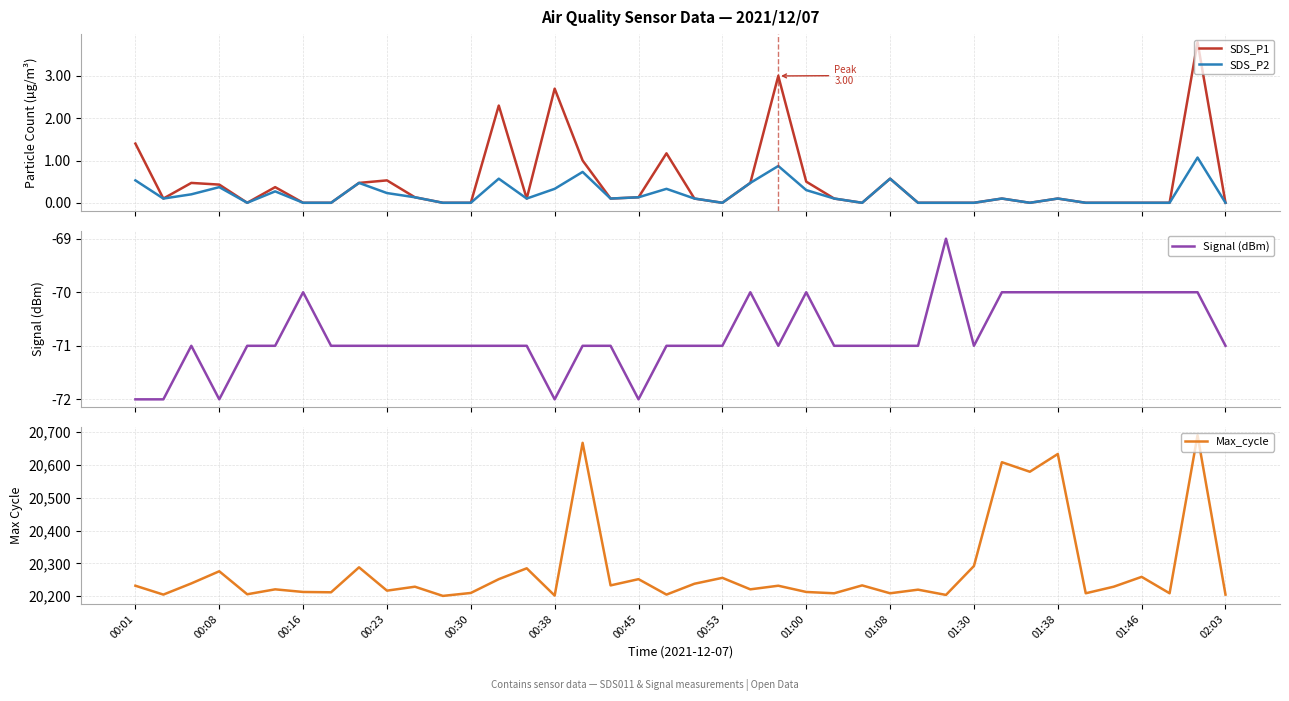

How many categories are shown in the chart?

40